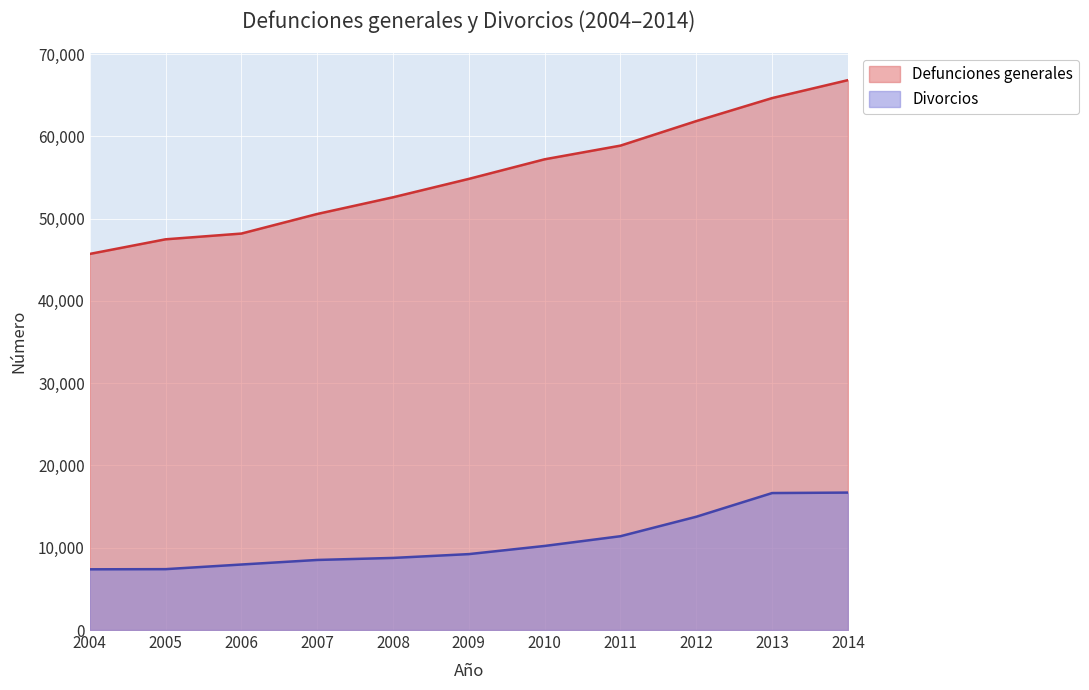

What is the total value across all series at 2005?

54892